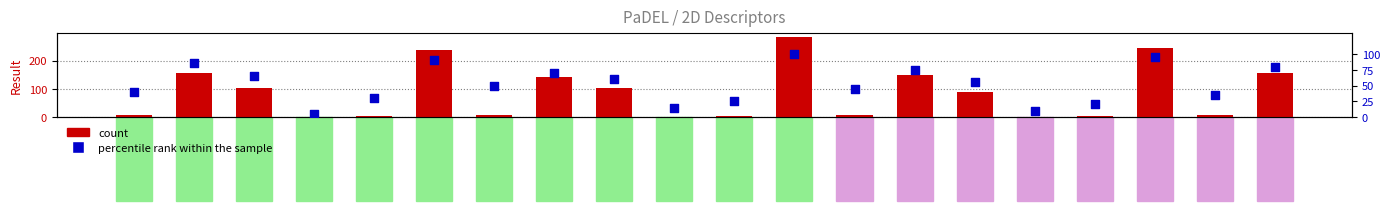

At how many categories does at least one series exceed 122?

7